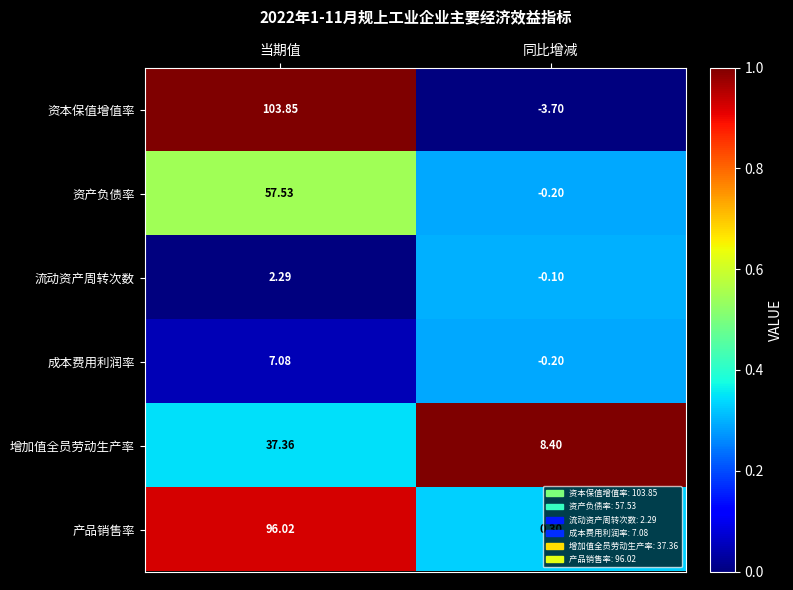

List the labels in order of 成本费用利润率 value, largest first.

当期值, 同比增减